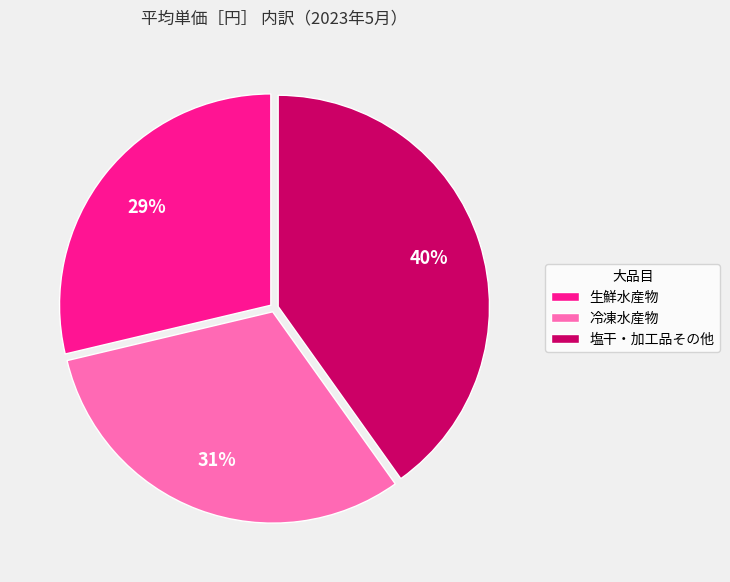

What percentage is the 塩干・加工品その他 slice, to the nearest percent?

40%